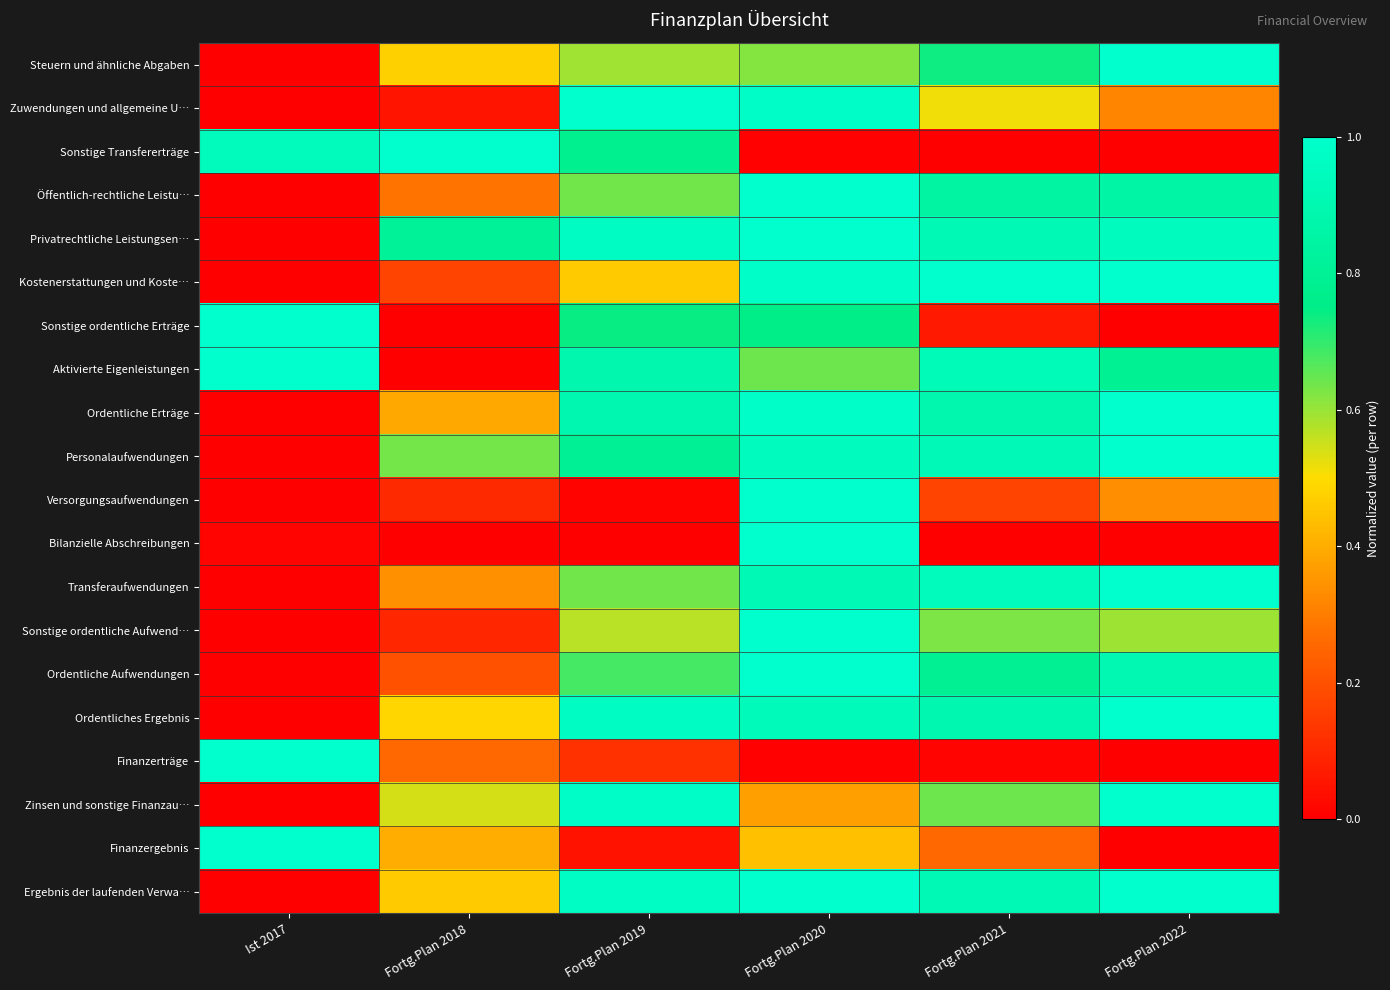

Reading left to right, transcribe all the data shown in this chart.

Steuern und ähnliche Abgaben: Ist 2017=0.0	Fortg.Plan 2018=0.5	Fortg.Plan 2019=0.6	Fortg.Plan 2020=0.6	Fortg.Plan 2021=0.7	Fortg.Plan 2022=1.0
Zuwendungen und allgemeine U…: Ist 2017=0.0	Fortg.Plan 2018=0.1	Fortg.Plan 2019=1.0	Fortg.Plan 2020=1.0	Fortg.Plan 2021=0.5	Fortg.Plan 2022=0.3
Sonstige Transfererträge: Ist 2017=0.9	Fortg.Plan 2018=1.0	Fortg.Plan 2019=0.8	Fortg.Plan 2020=0.0	Fortg.Plan 2021=0.0	Fortg.Plan 2022=0.0
Öffentlich-rechtliche Leistu…: Ist 2017=0.0	Fortg.Plan 2018=0.3	Fortg.Plan 2019=0.6	Fortg.Plan 2020=1.0	Fortg.Plan 2021=0.8	Fortg.Plan 2022=0.9
Privatrechtliche Leistungsen…: Ist 2017=0.0	Fortg.Plan 2018=0.8	Fortg.Plan 2019=1.0	Fortg.Plan 2020=1.0	Fortg.Plan 2021=0.9	Fortg.Plan 2022=1.0
Kostenerstattungen und Koste…: Ist 2017=0.0	Fortg.Plan 2018=0.2	Fortg.Plan 2019=0.5	Fortg.Plan 2020=1.0	Fortg.Plan 2021=1.0	Fortg.Plan 2022=1.0
Sonstige ordentliche Erträge: Ist 2017=1.0	Fortg.Plan 2018=0.0	Fortg.Plan 2019=0.7	Fortg.Plan 2020=0.8	Fortg.Plan 2021=0.1	Fortg.Plan 2022=0.0
Aktivierte Eigenleistungen: Ist 2017=1.0	Fortg.Plan 2018=0.0	Fortg.Plan 2019=0.9	Fortg.Plan 2020=0.6	Fortg.Plan 2021=0.9	Fortg.Plan 2022=0.8
Ordentliche Erträge: Ist 2017=0.0	Fortg.Plan 2018=0.4	Fortg.Plan 2019=0.9	Fortg.Plan 2020=1.0	Fortg.Plan 2021=0.9	Fortg.Plan 2022=1.0
Personalaufwendungen: Ist 2017=0.0	Fortg.Plan 2018=0.6	Fortg.Plan 2019=0.8	Fortg.Plan 2020=0.9	Fortg.Plan 2021=0.9	Fortg.Plan 2022=1.0
Versorgungsaufwendungen: Ist 2017=0.0	Fortg.Plan 2018=0.1	Fortg.Plan 2019=0.0	Fortg.Plan 2020=1.0	Fortg.Plan 2021=0.2	Fortg.Plan 2022=0.3
Bilanzielle Abschreibungen: Ist 2017=0.0	Fortg.Plan 2018=0.0	Fortg.Plan 2019=0.0	Fortg.Plan 2020=1.0	Fortg.Plan 2021=0.0	Fortg.Plan 2022=0.0
Transferaufwendungen: Ist 2017=0.0	Fortg.Plan 2018=0.3	Fortg.Plan 2019=0.6	Fortg.Plan 2020=0.9	Fortg.Plan 2021=0.9	Fortg.Plan 2022=1.0
Sonstige ordentliche Aufwend…: Ist 2017=0.0	Fortg.Plan 2018=0.1	Fortg.Plan 2019=0.6	Fortg.Plan 2020=1.0	Fortg.Plan 2021=0.6	Fortg.Plan 2022=0.6
Ordentliche Aufwendungen: Ist 2017=0.0	Fortg.Plan 2018=0.2	Fortg.Plan 2019=0.7	Fortg.Plan 2020=1.0	Fortg.Plan 2021=0.8	Fortg.Plan 2022=0.9
Ordentliches Ergebnis: Ist 2017=0.0	Fortg.Plan 2018=0.5	Fortg.Plan 2019=1.0	Fortg.Plan 2020=0.9	Fortg.Plan 2021=0.9	Fortg.Plan 2022=1.0
Finanzerträge: Ist 2017=1.0	Fortg.Plan 2018=0.3	Fortg.Plan 2019=0.1	Fortg.Plan 2020=0.0	Fortg.Plan 2021=0.0	Fortg.Plan 2022=0.0
Zinsen und sonstige Finanzau…: Ist 2017=0.0	Fortg.Plan 2018=0.5	Fortg.Plan 2019=1.0	Fortg.Plan 2020=0.4	Fortg.Plan 2021=0.6	Fortg.Plan 2022=1.0
Finanzergebnis: Ist 2017=1.0	Fortg.Plan 2018=0.4	Fortg.Plan 2019=0.0	Fortg.Plan 2020=0.4	Fortg.Plan 2021=0.3	Fortg.Plan 2022=0.0
Ergebnis der laufenden Verwa…: Ist 2017=0.0	Fortg.Plan 2018=0.5	Fortg.Plan 2019=1.0	Fortg.Plan 2020=1.0	Fortg.Plan 2021=0.9	Fortg.Plan 2022=1.0